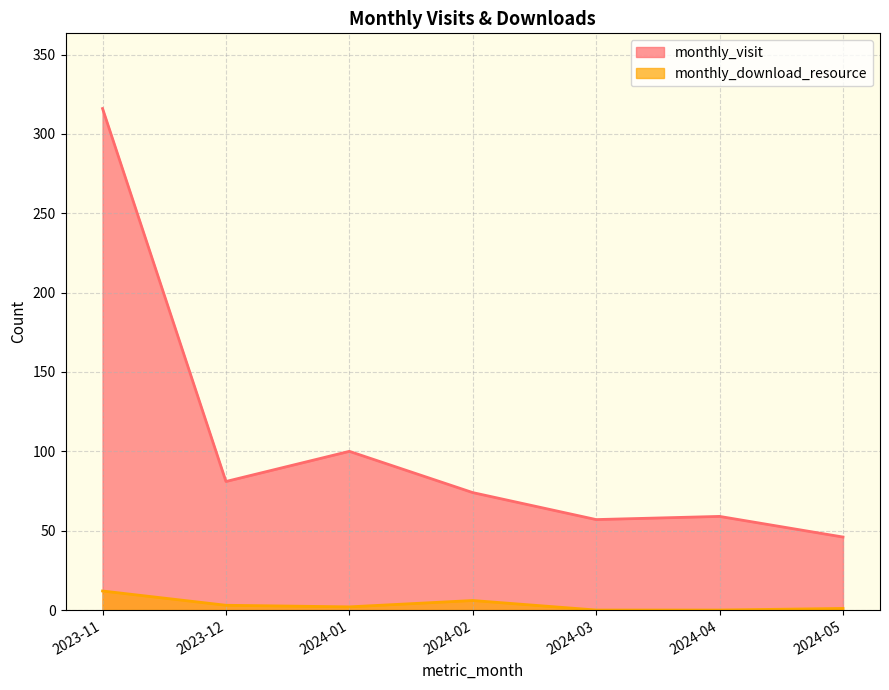

True or false: monthly_download_resource and monthly_visit cross at least once.

False